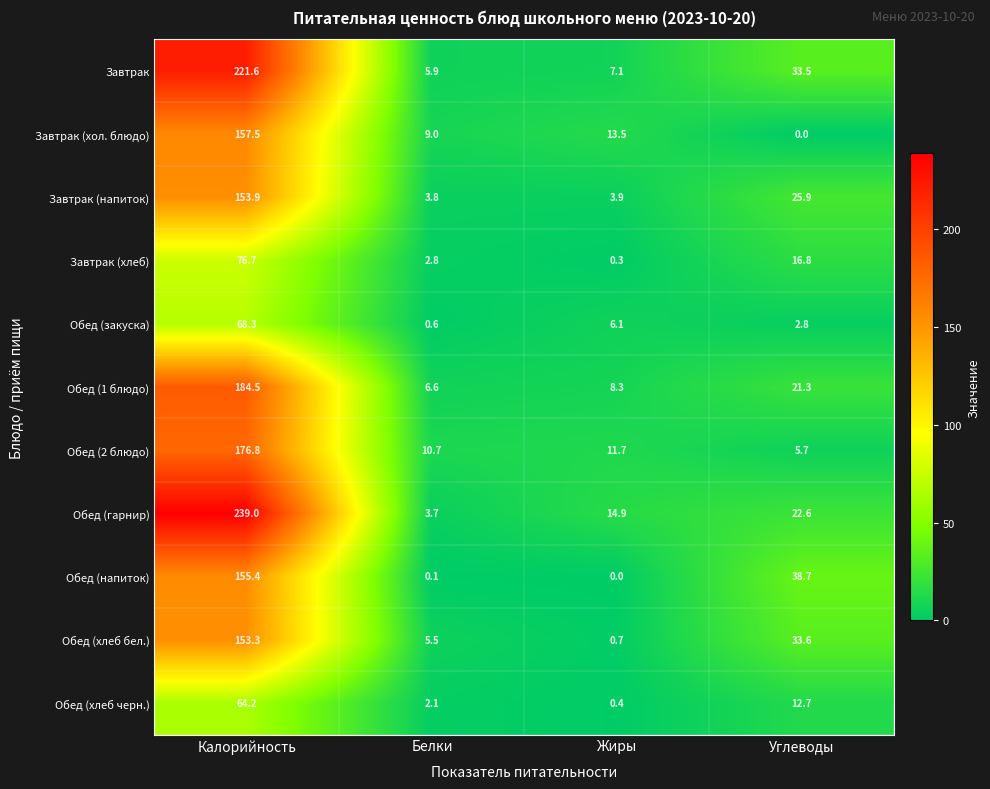

How many data points does each series have?

4